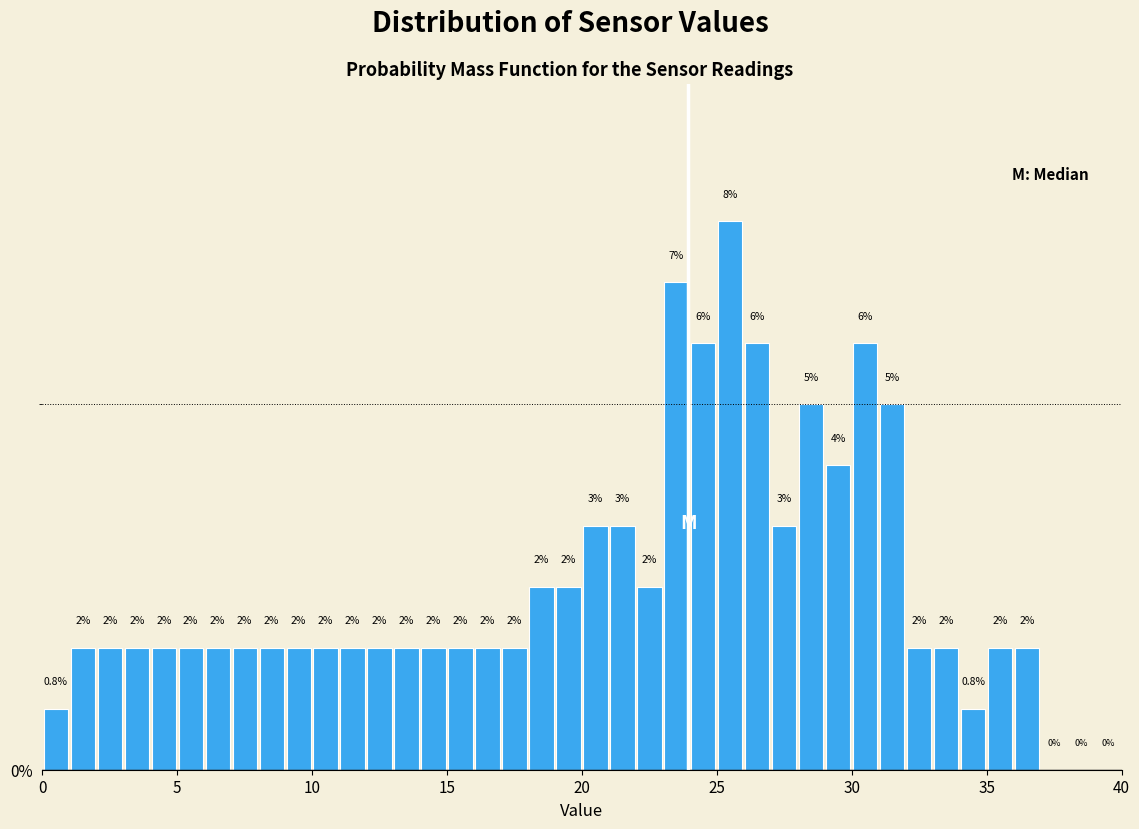

Read against the x-axis, roughly where is the centre of the tallest bar?

25.5